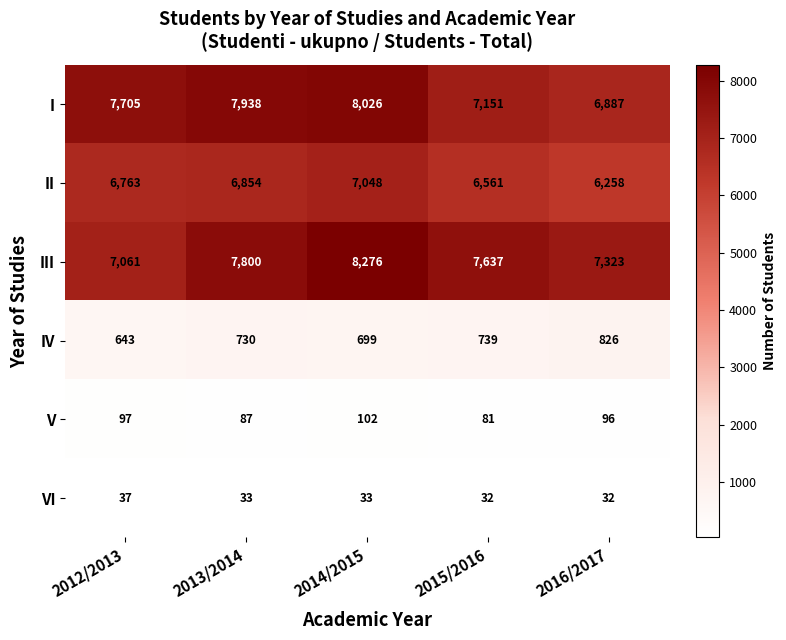

Is it true that II equals 11418 at 2013/2014?

False